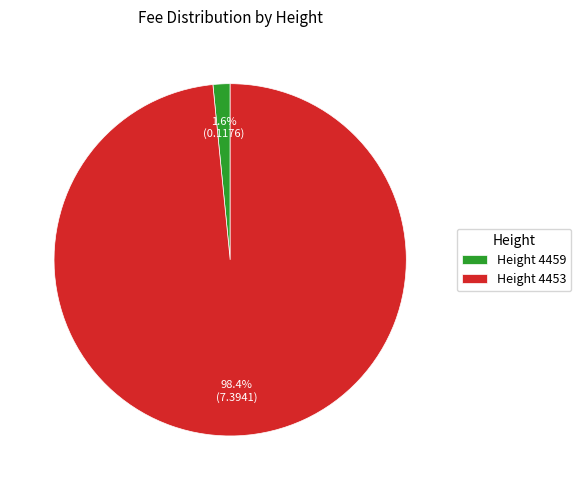

Which slice is the smallest?

Height 4459